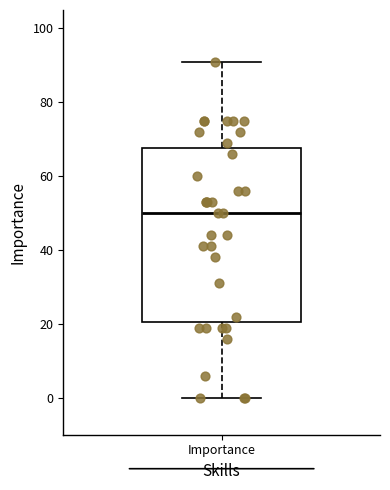

Read this box plot against the y-axis: the position of the median line, the range covered by the box, and the ends of both whiskers. The values are not printed on the chart, so give them approximately, as read against the axis.

median 50, box 20 to 68, whiskers 0 to 92